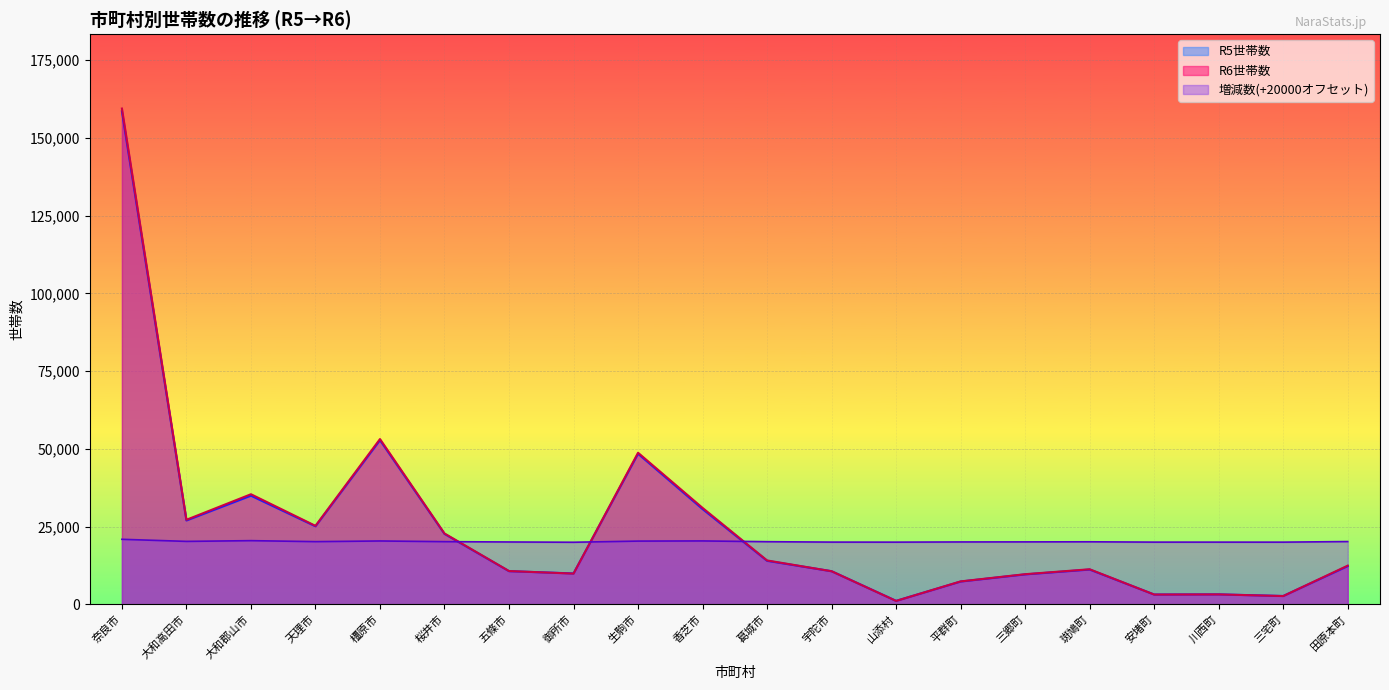

Which series changed the most between 御所市 and 香芝市?

R6世帯数